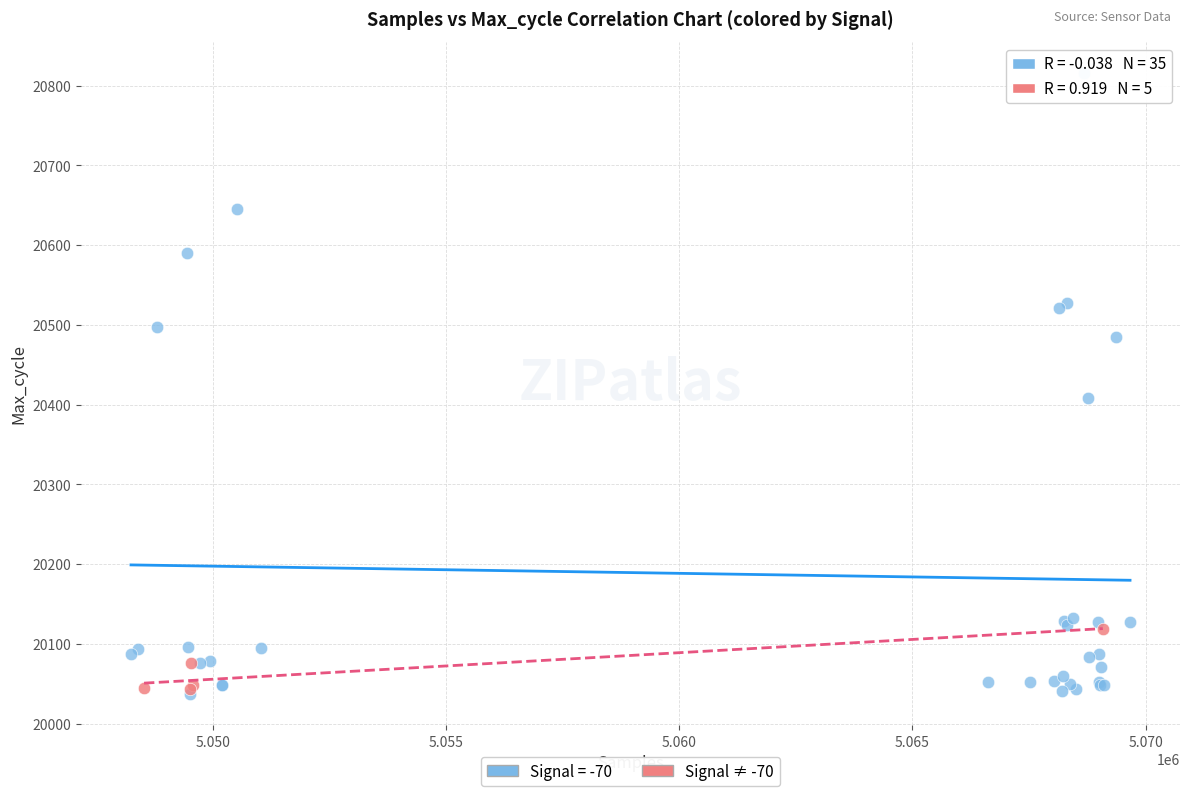

Which series has the widest spread of Y values?

Signal = -70